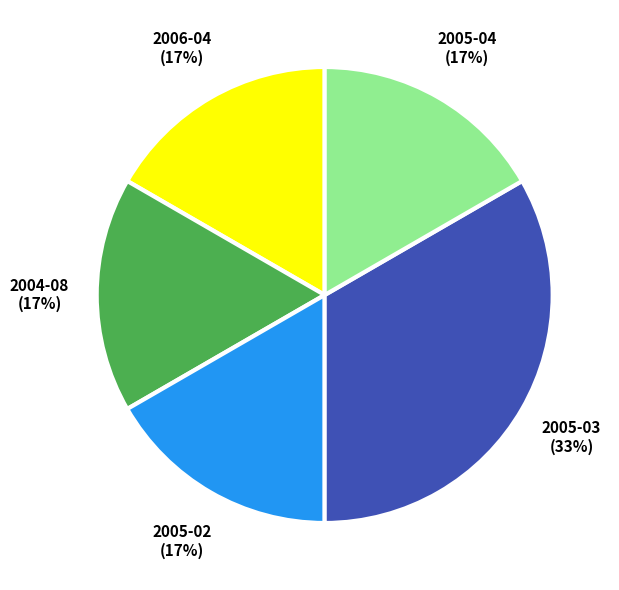

Which has a higher value, 2005-03 or 2006-04?

2005-03